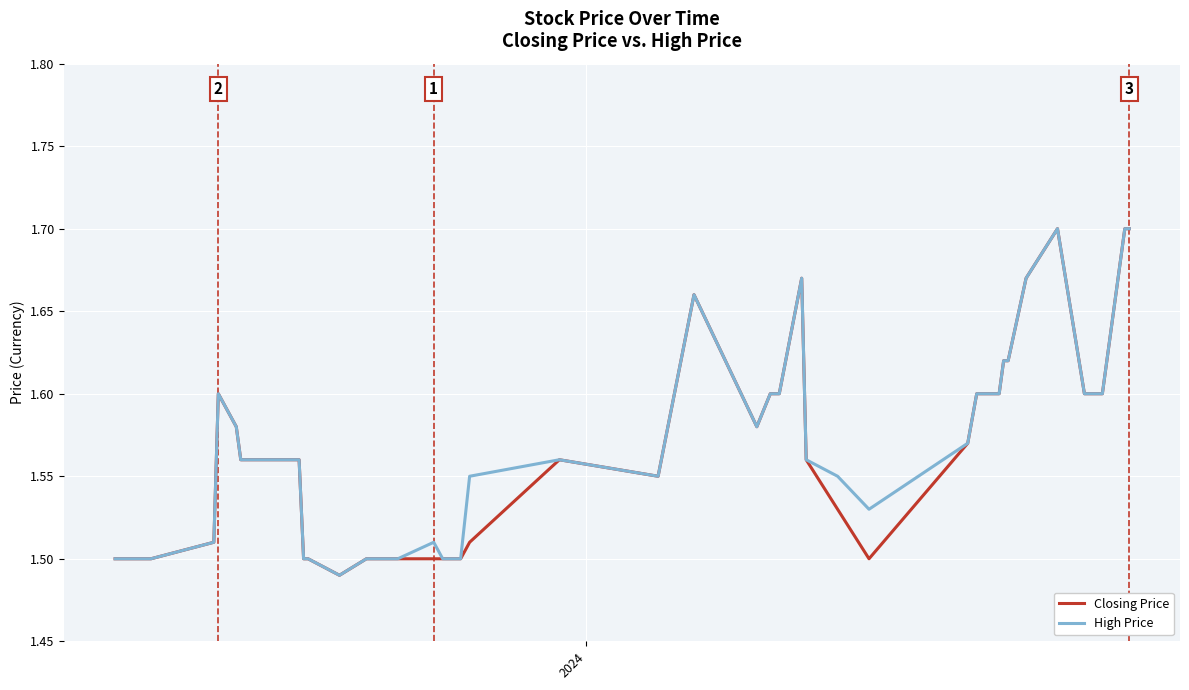

What are all the series names shown in the legend?

Closing Price, High Price